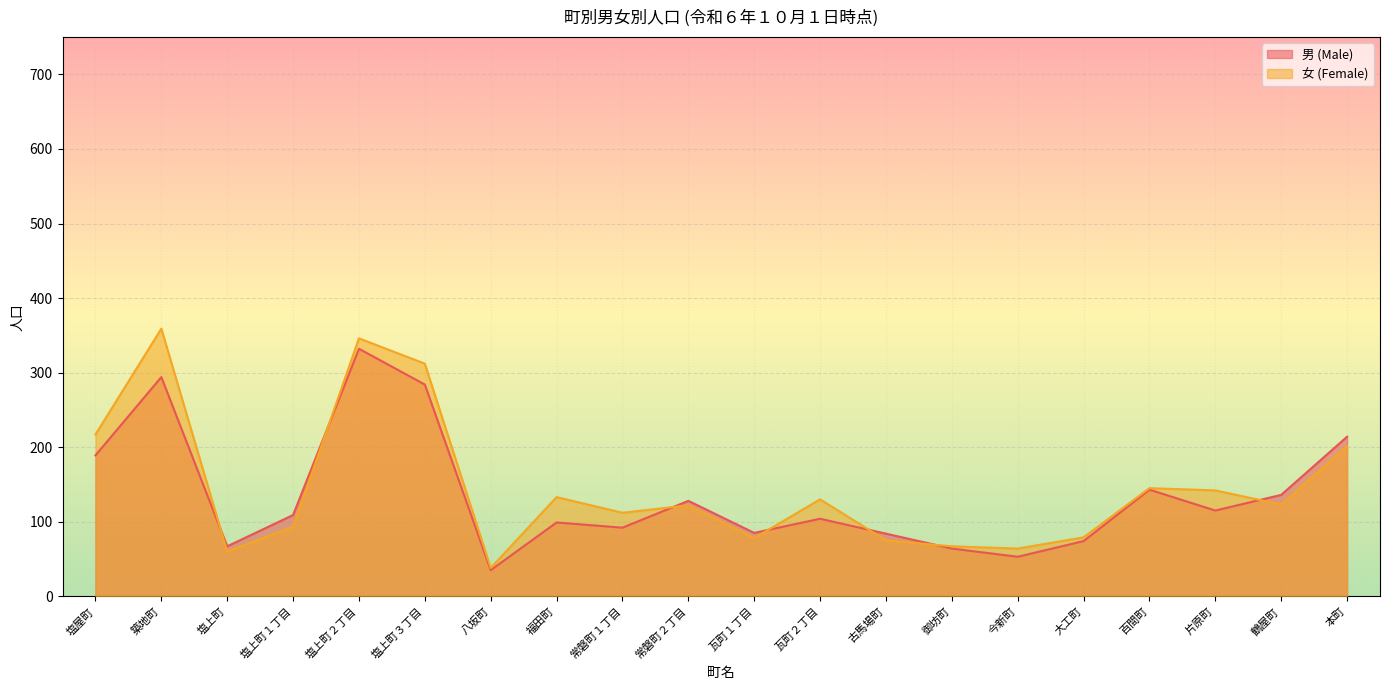

True or false: 女 (Female) has a value of 133 at 福田町.

True